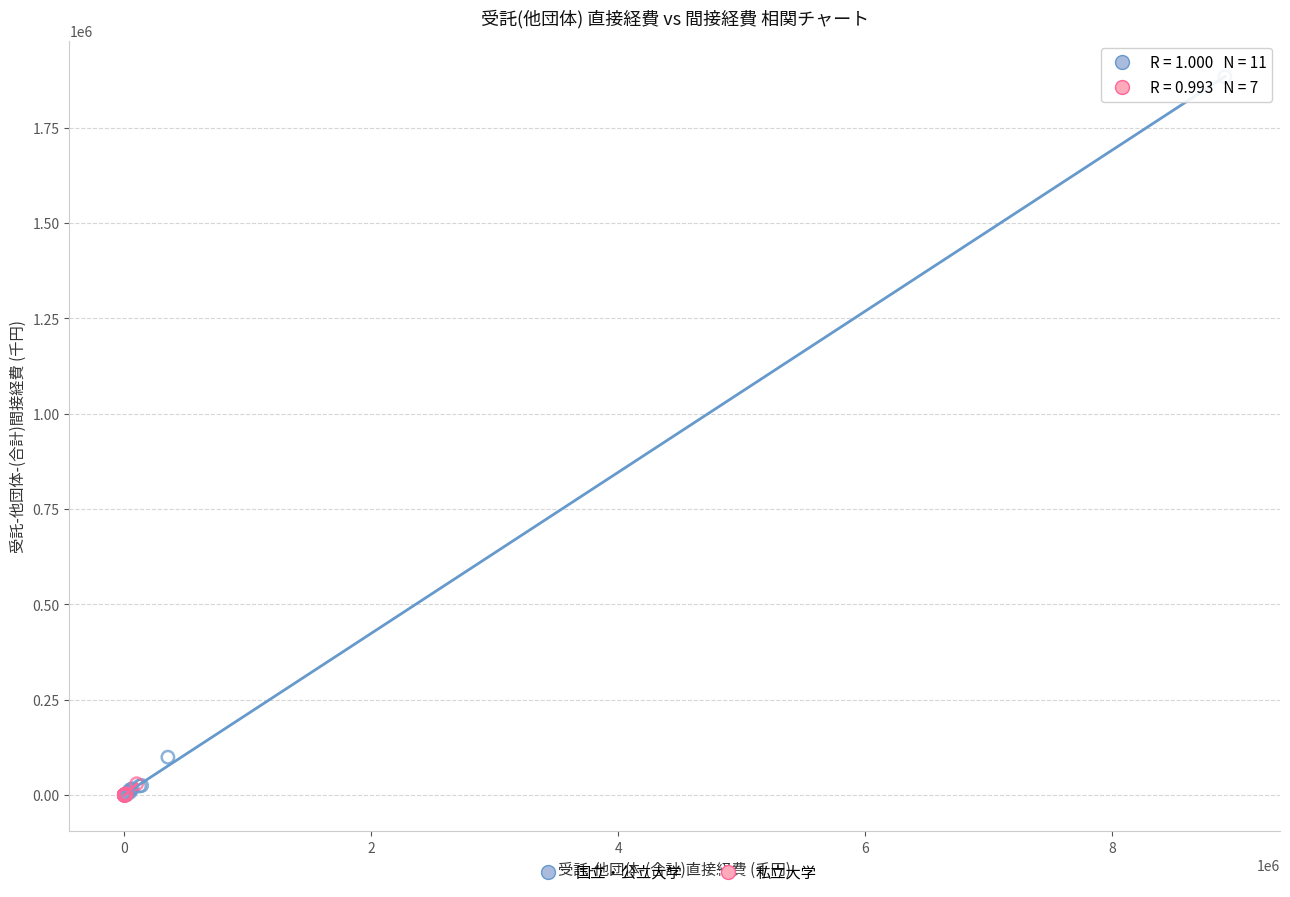

Which series reaches the maximum Y coordinate?

国立・公立大学